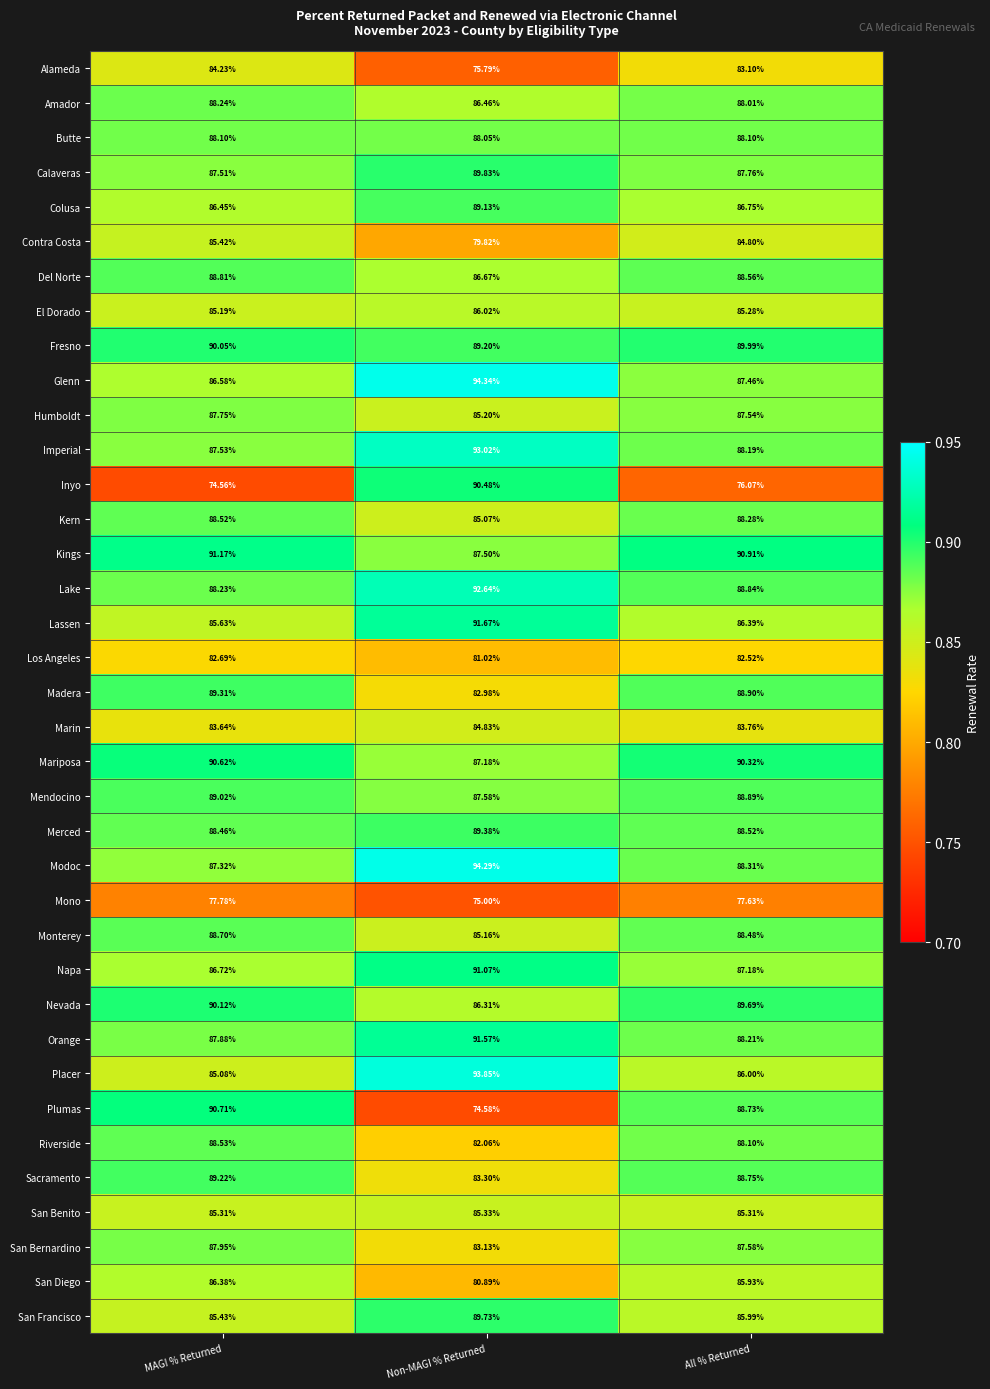

At which label does Modoc reach its peak?

Non-MAGI % Returned